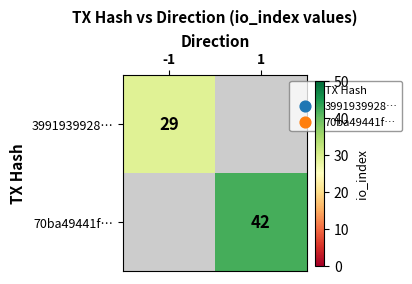

The 70ba49441f… series shows 42 at 1. True or false?

True